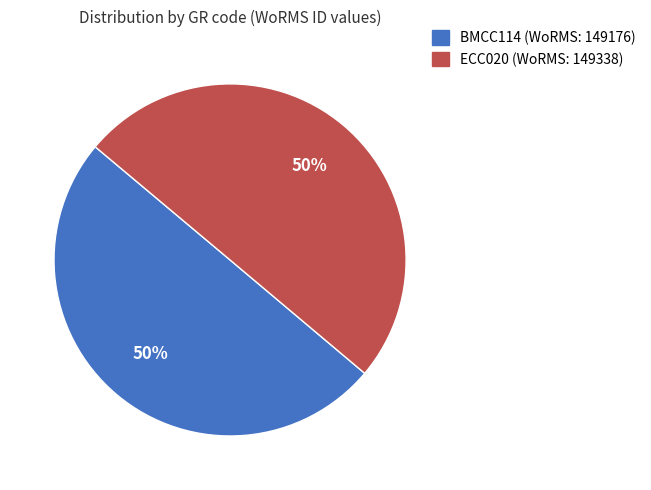

Is it true that BMCC114 is 50% of the pie?

True